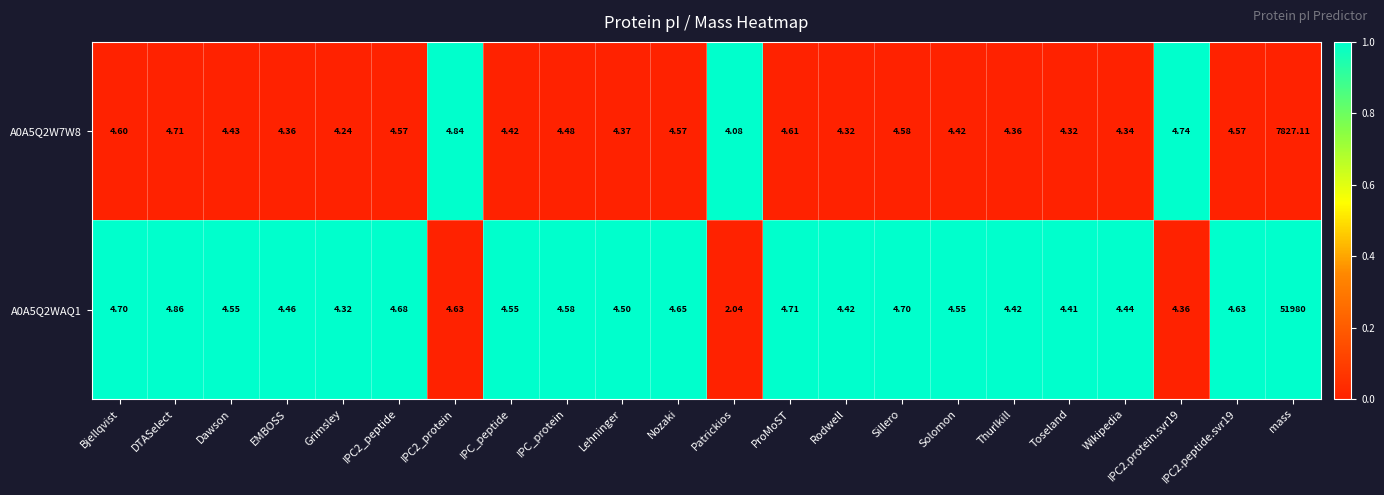

Which series has the widest spread of values?

A0A5Q2WAQ1